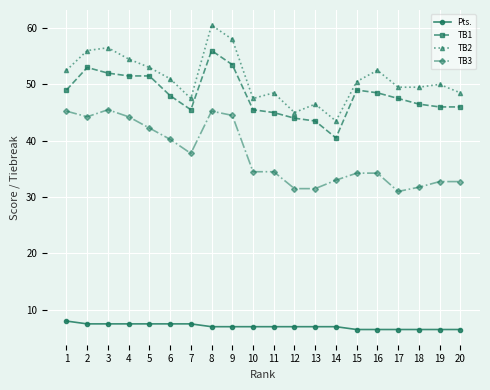

At which category is the sum across all series the highest?

8